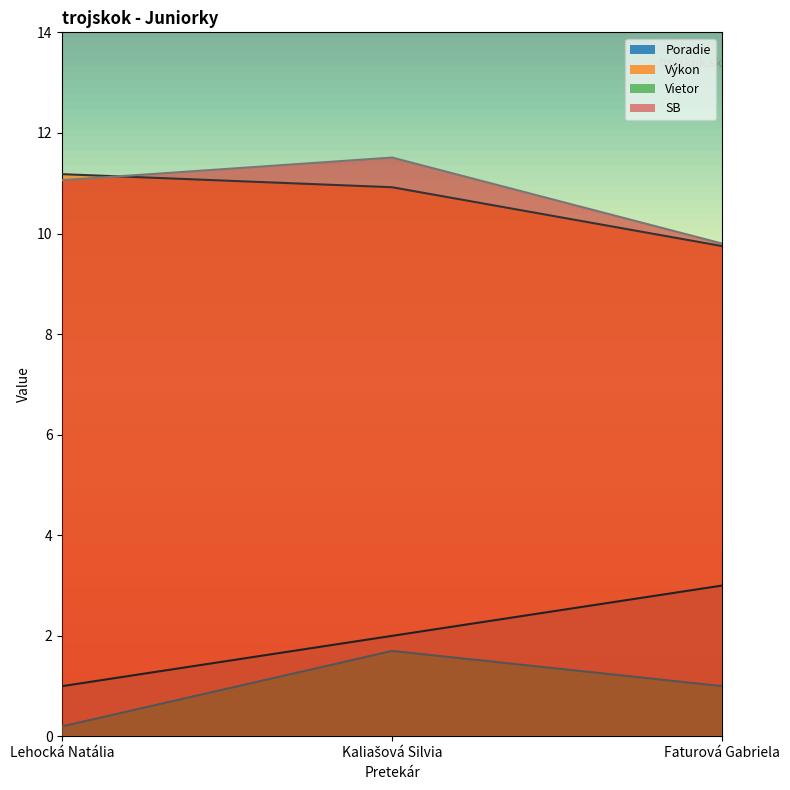

At which label does Vietor reach its peak?

Kaliašová Silvia